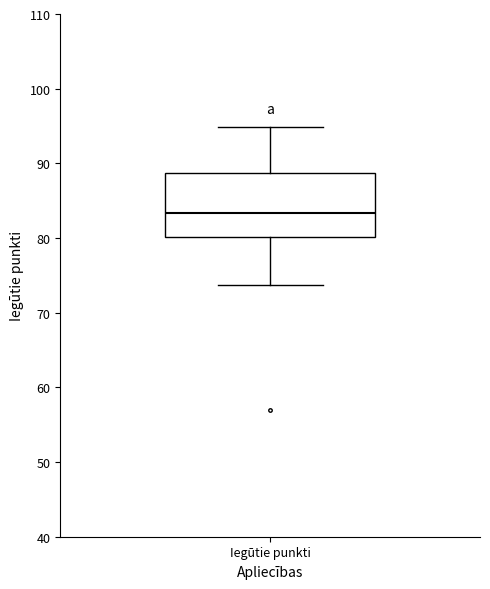

Where does the median line of the box for Iegūtie punkti sit on the y-axis? The values are not printed on the chart, so give them approximately, as read against the axis.

83